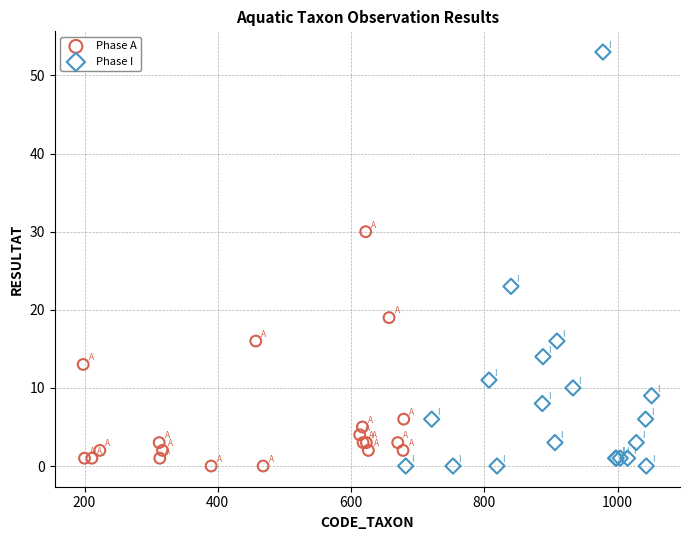

What are all the series names shown in the legend?

Phase A, Phase I